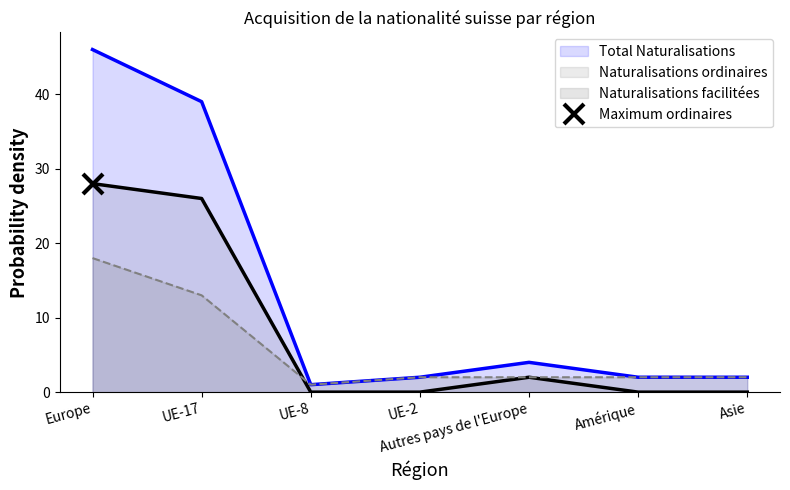

How many interior local valleys does the Total Naturalisations series have?

1